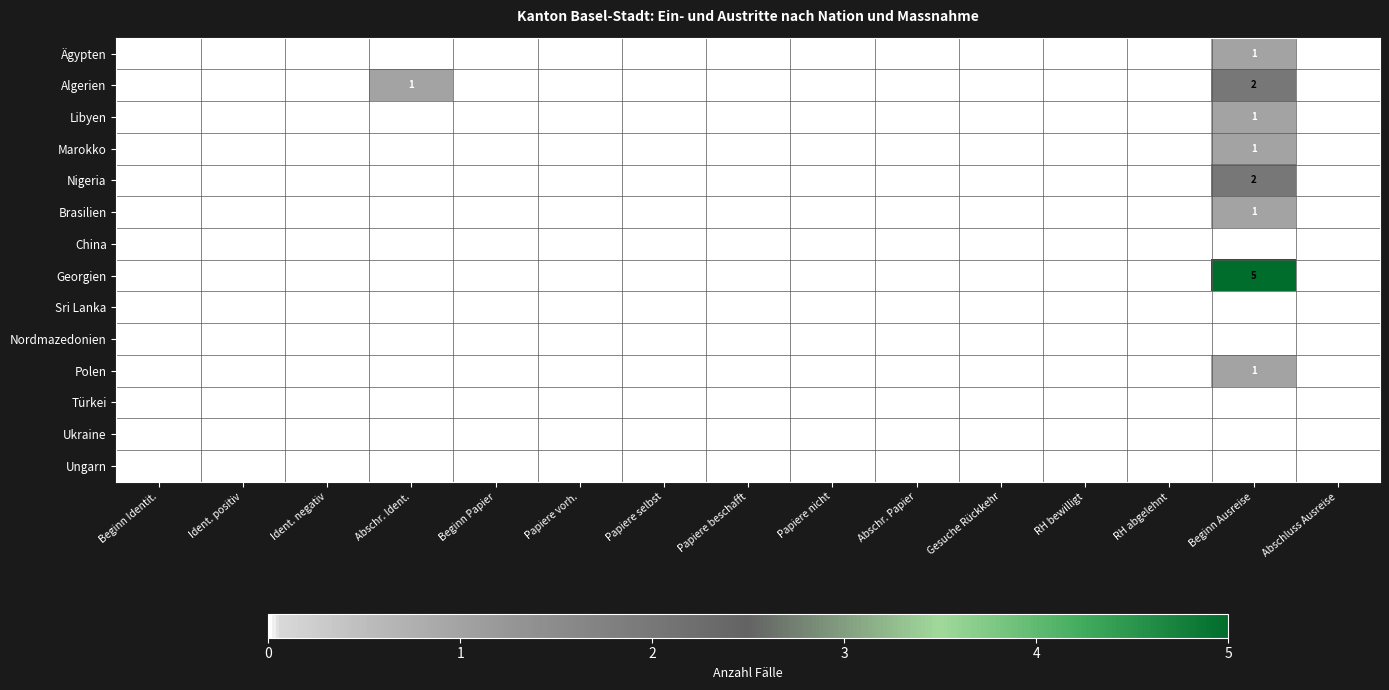

At which category is the sum across all series the highest?

Beginn Ausreise